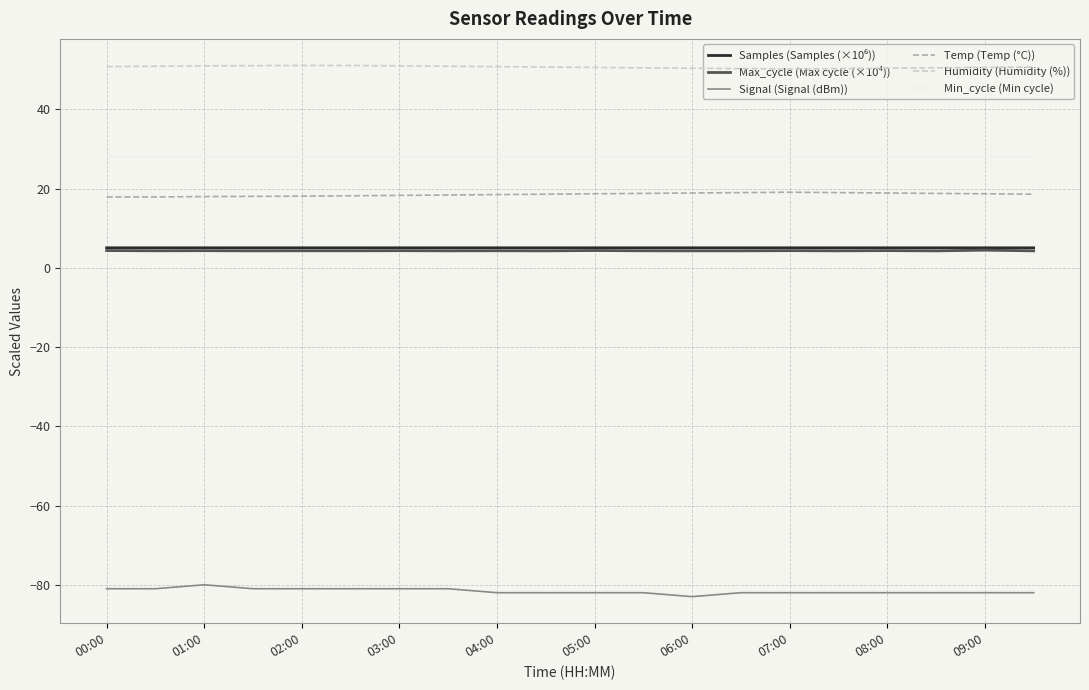

What is the lowest value of the Signal (Signal (dBm)) series?

-83.0